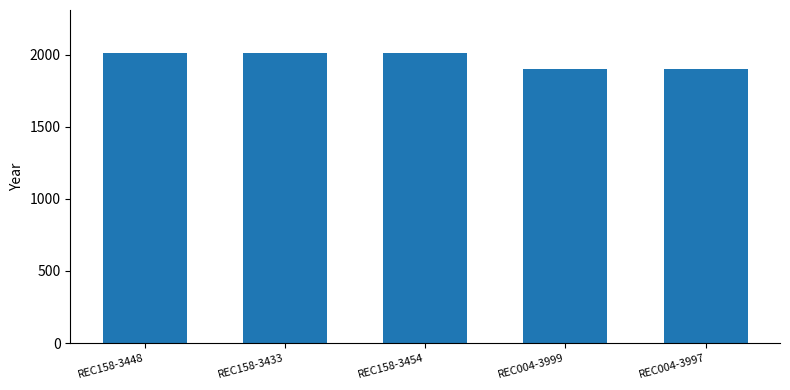

What is the greatest value displayed?

2008